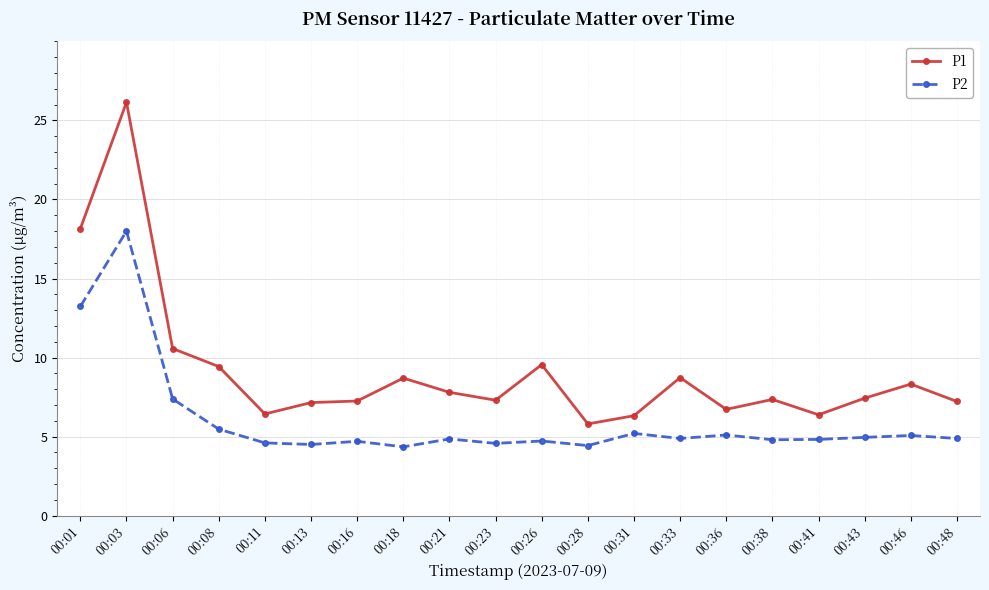

Is this an area chart (filled region under the line)?

No